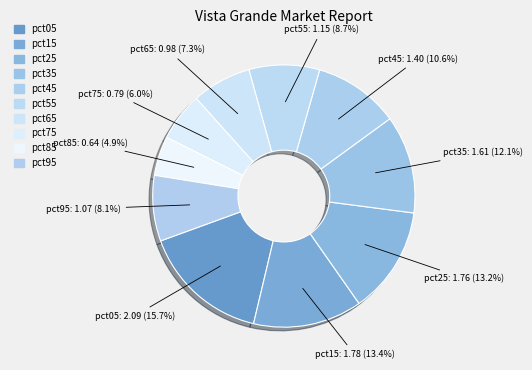

Count the number of slices in the pie.

10